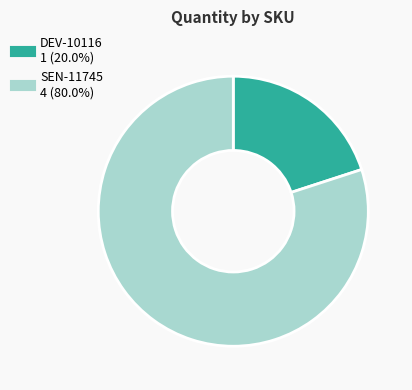

Is the sum of SEN-11745 and DEV-10116 greater than half?

Yes